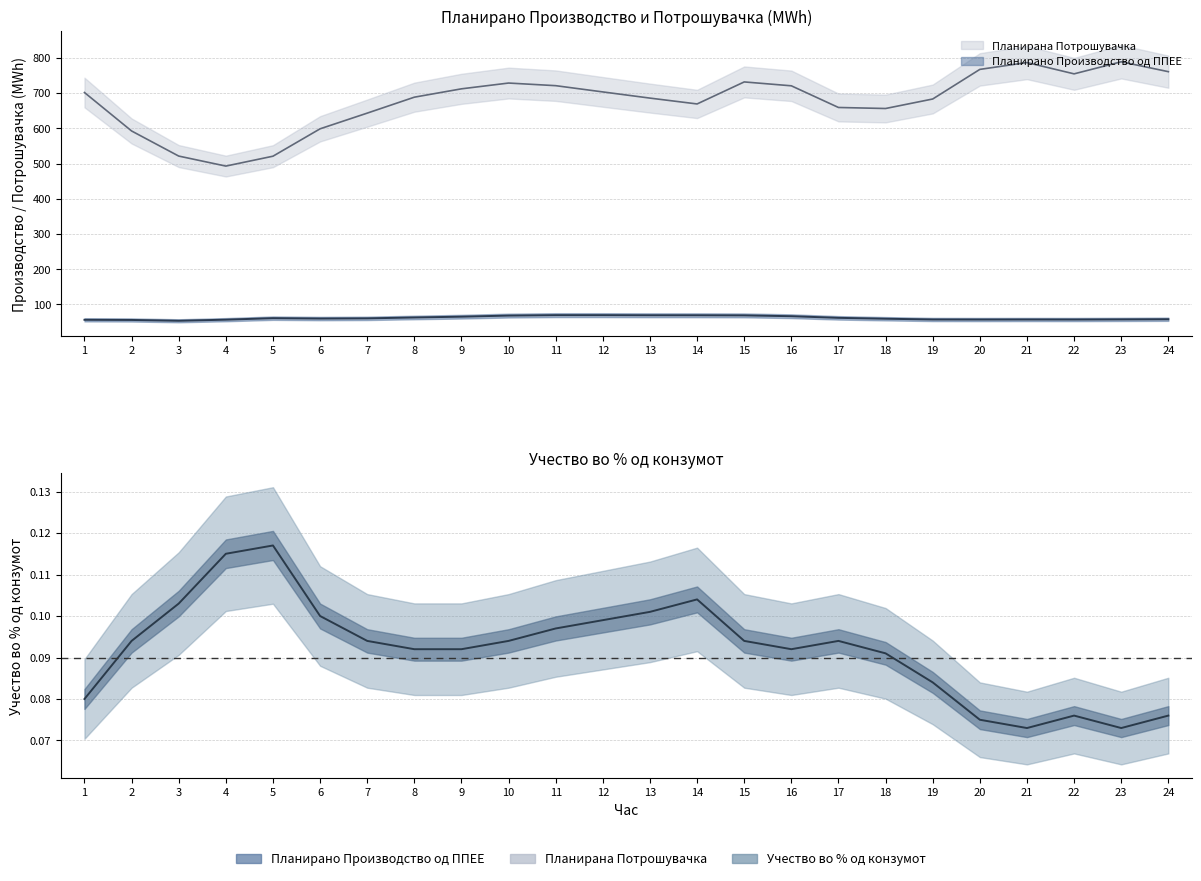

Rank the categories by Планирано Производство од ППЕЕ value from highest to lowest.

12, 11, 13, 14, 15, 10, 16, 9, 8, 17, 5, 7, 6, 18, 24, 23, 19, 21, 22, 20, 4, 1, 2, 3